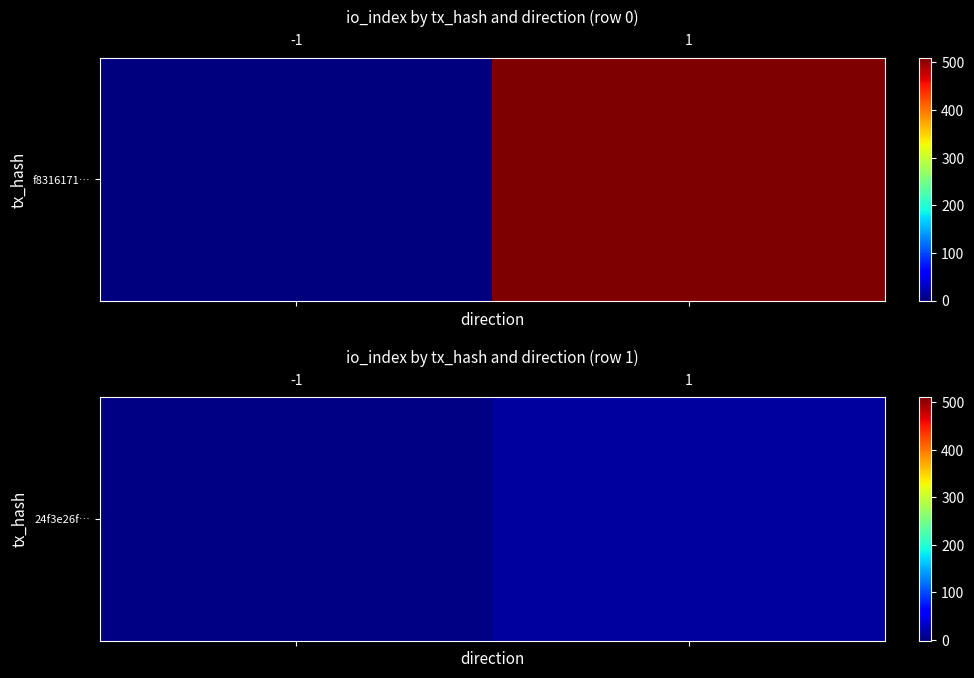

What is the difference between the maximum and minimum values?

13